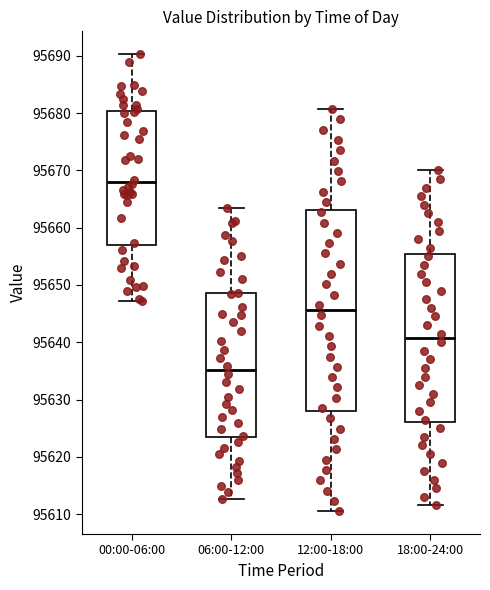

Reading left to right, read every box against the y-axis: the position of its median line, the range the box covers, and the ends of its whiskers. The values are not printed on the chart, so give them approximately, as read against the axis.

00:00-06:00: median 95668, box 95657 to 95680, whiskers 95647 to 95690
06:00-12:00: median 95635, box 95623 to 95649, whiskers 95613 to 95663
12:00-18:00: median 95646, box 95628 to 95663, whiskers 95611 to 95681
18:00-24:00: median 95641, box 95626 to 95655, whiskers 95612 to 95670